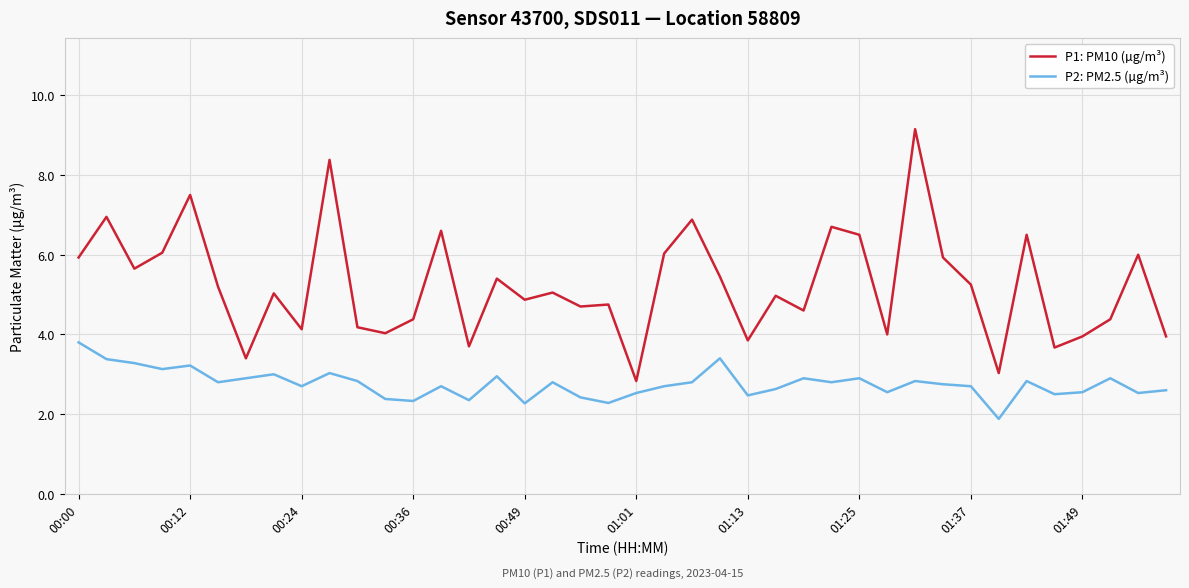

What is the maximum value shown in the chart?

9.2